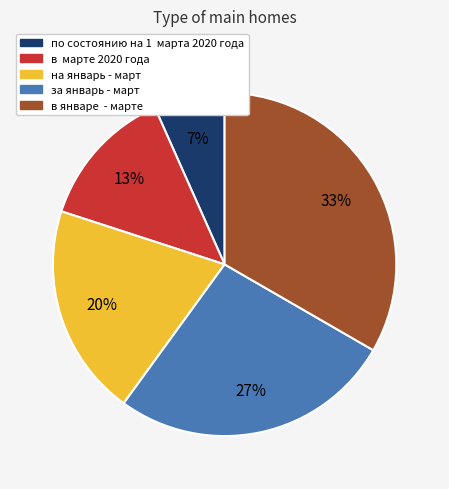

Combined, do по состоянию на 1 марта 2020 года and в январе - мартe account for over 50%?

No